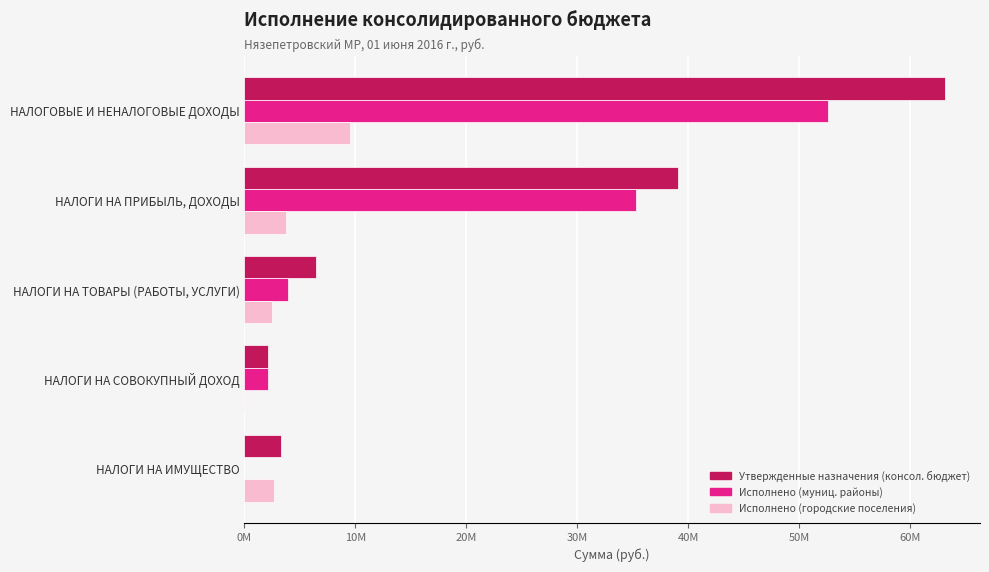

What are all the series names shown in the legend?

Утвержденные назначения (консол. бюджет), Исполнено (муниц. районы), Исполнено (городские поселения)